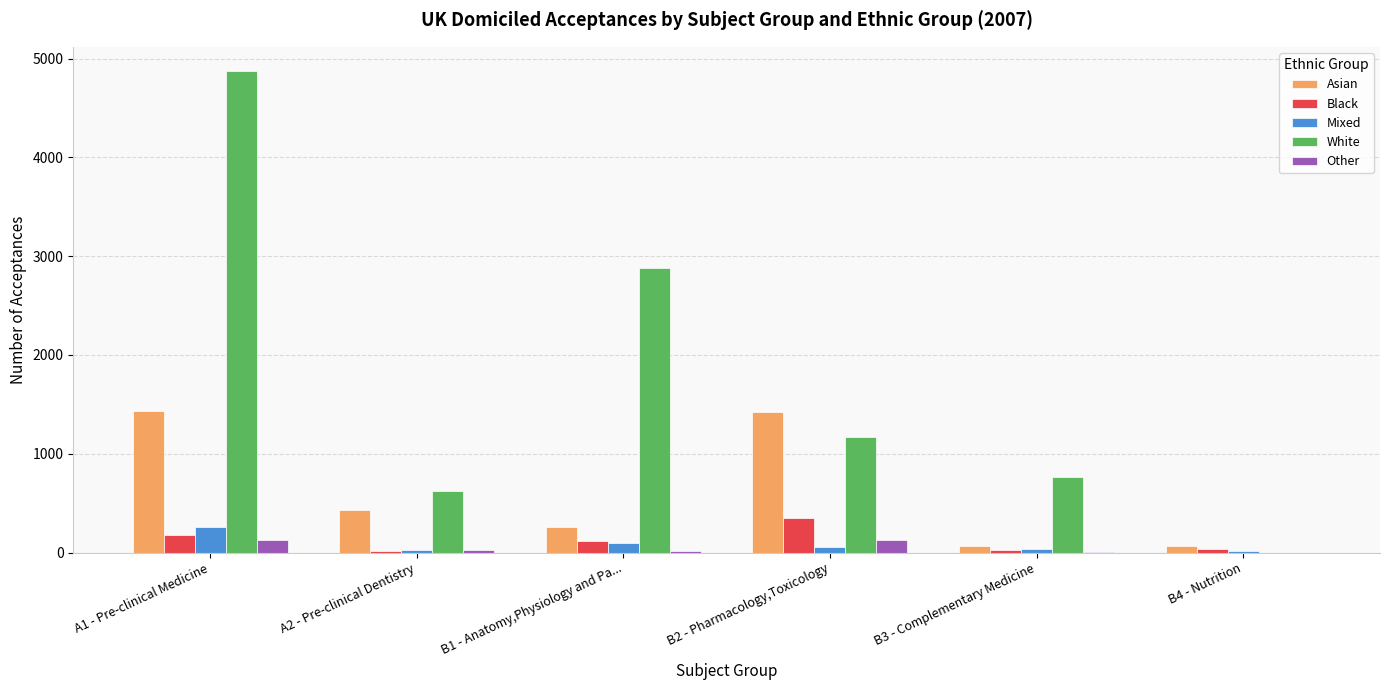

How many groups of bars are there?

6